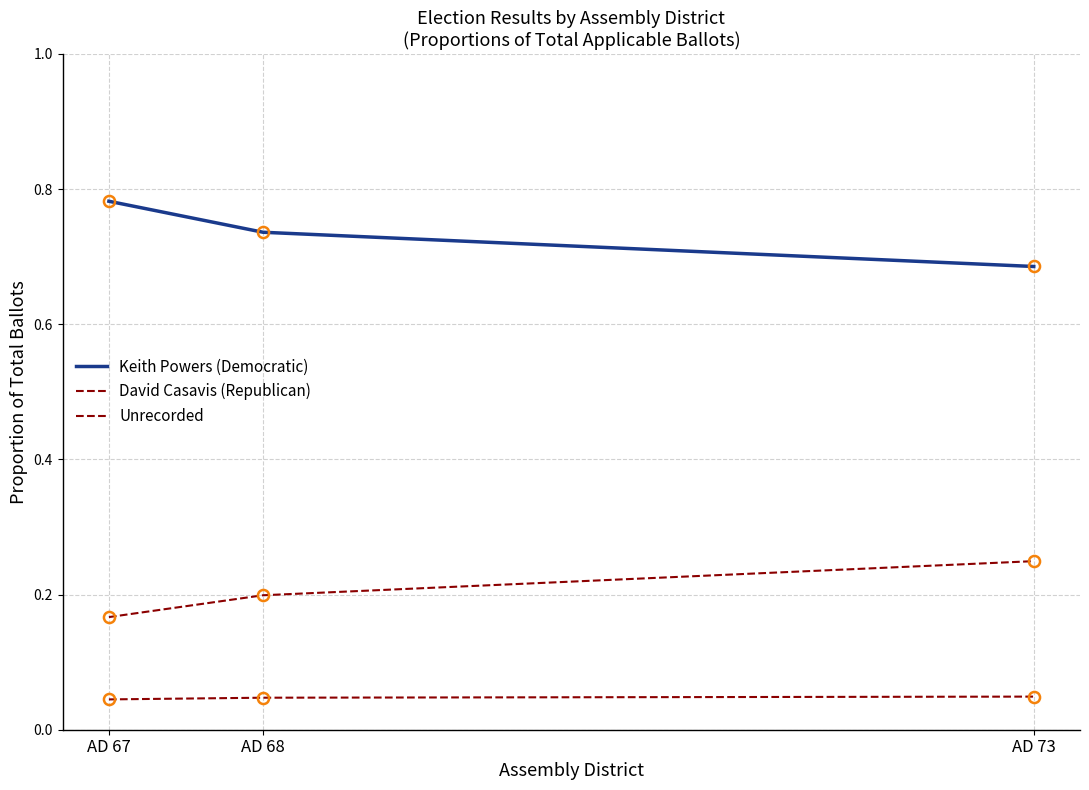

What is the maximum value for Keith Powers (Democratic)?

0.8